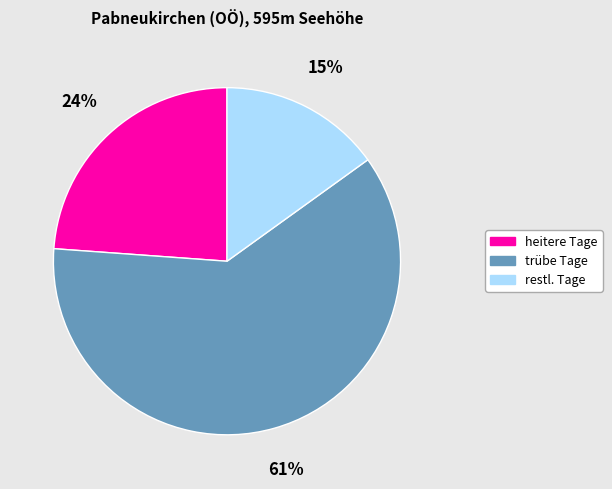

Count the number of slices in the pie.

3